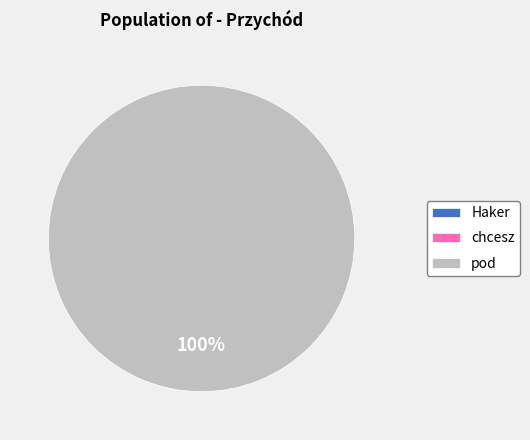

What is the largest slice in the pie chart?

pod